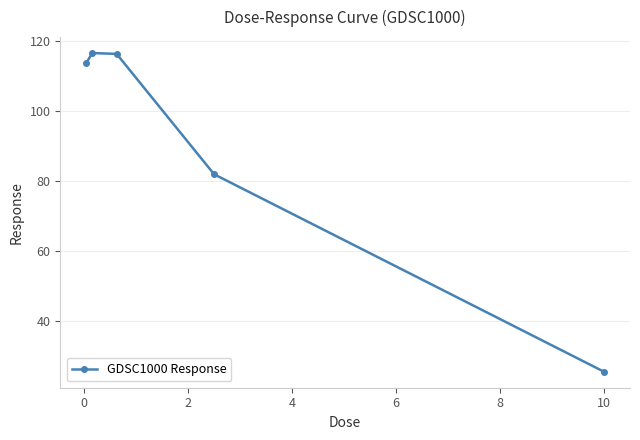

What is the average value?

90.7